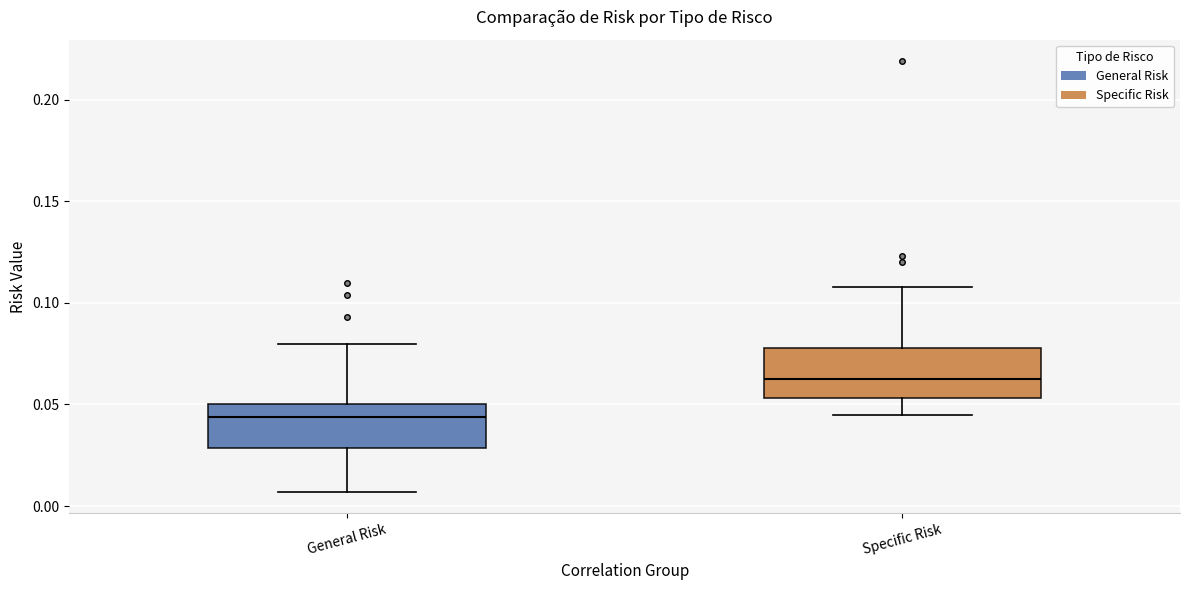

Where is the lower edge of the box for Specific Risk on the y-axis? The values are not printed on the chart, so give them approximately, as read against the axis.

0.055